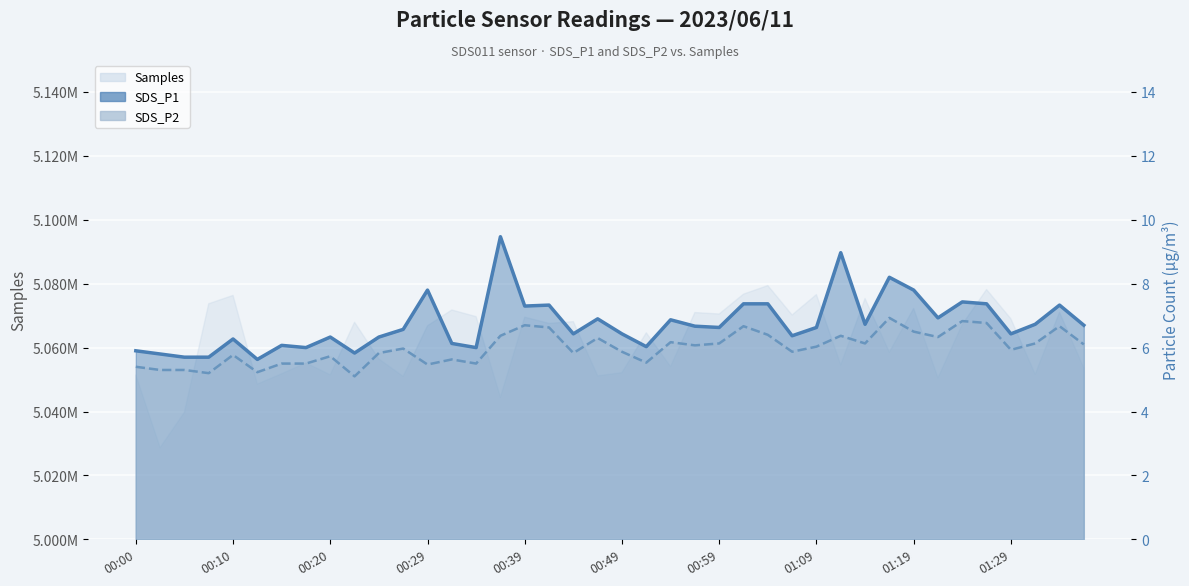

At how many categories does at least one series exceed 7?

12